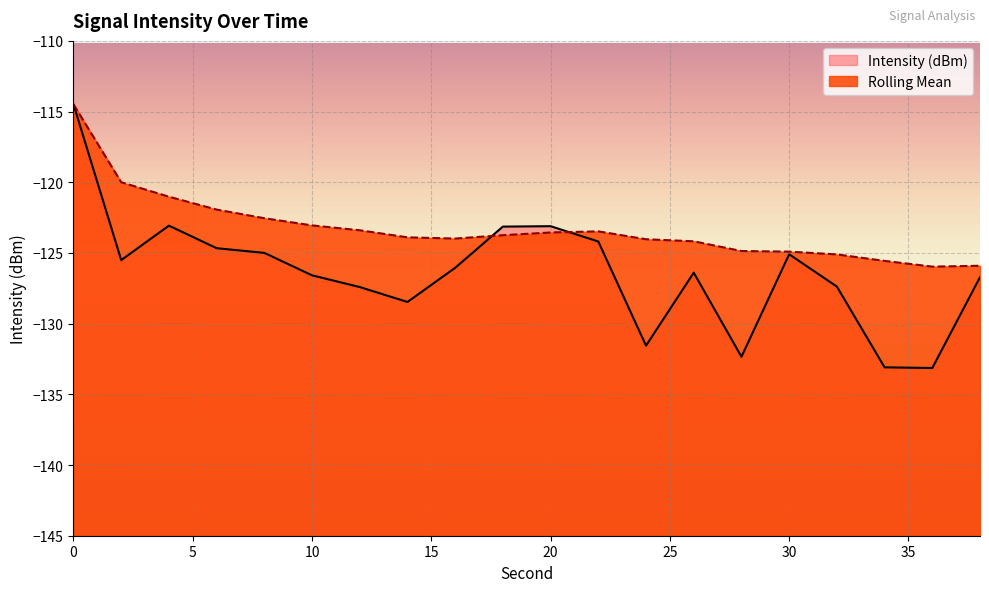

List the series in order of their peak value, highest first.

Intensity (dBm), Rolling Mean